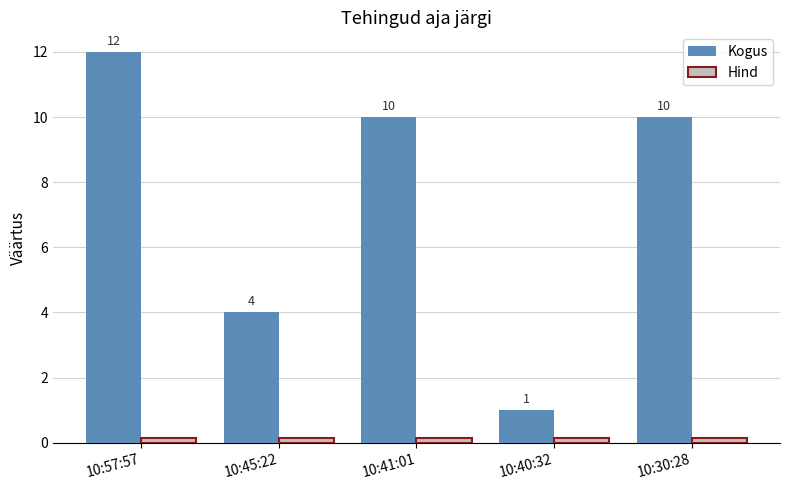

What is the difference between the Kogus values at 10:41:01 and 10:45:22?

6.0